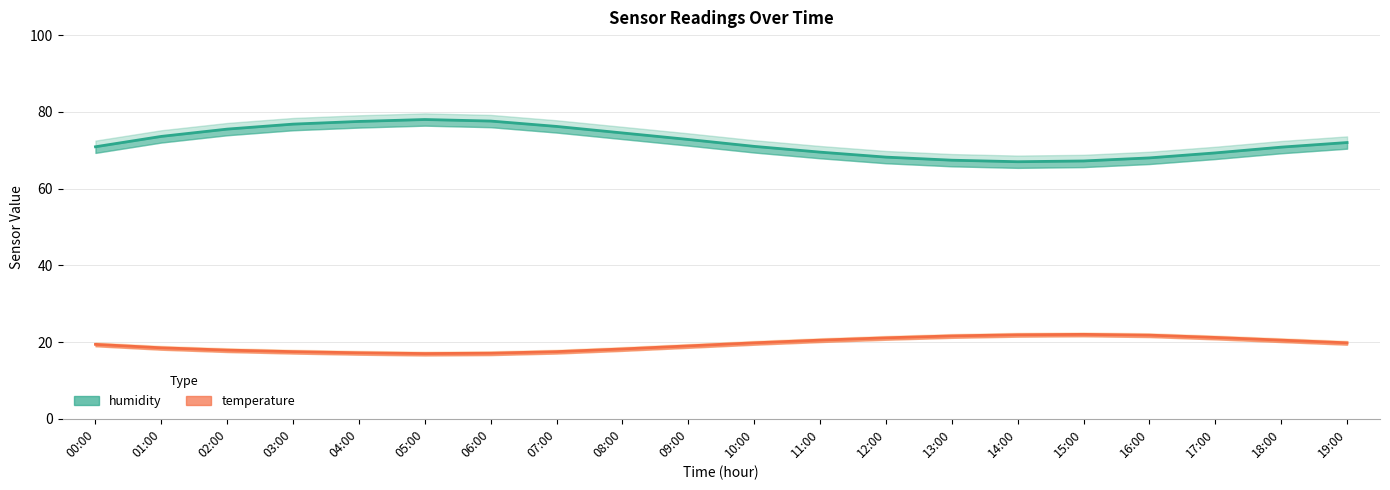

What is the value of the humidity point at the 16th from the left?

67.2